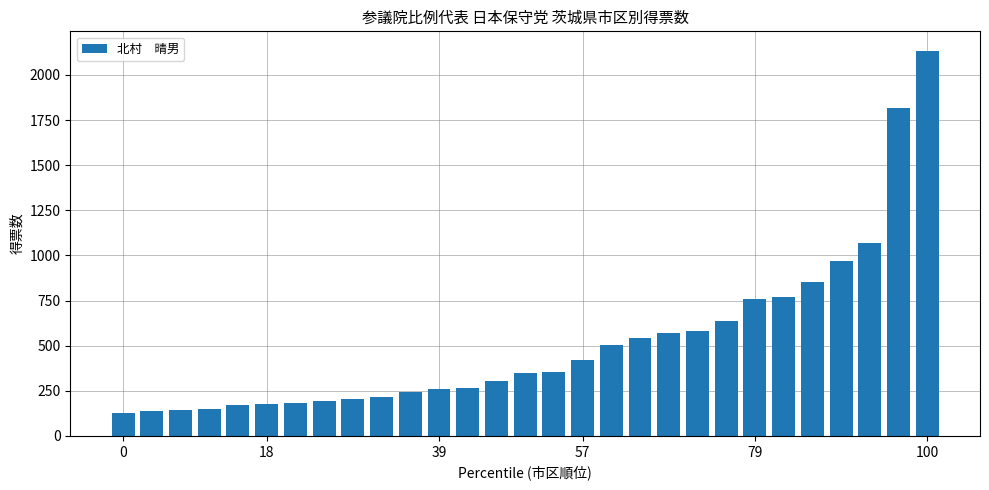

What is the value of the 6th bar from the left?

175